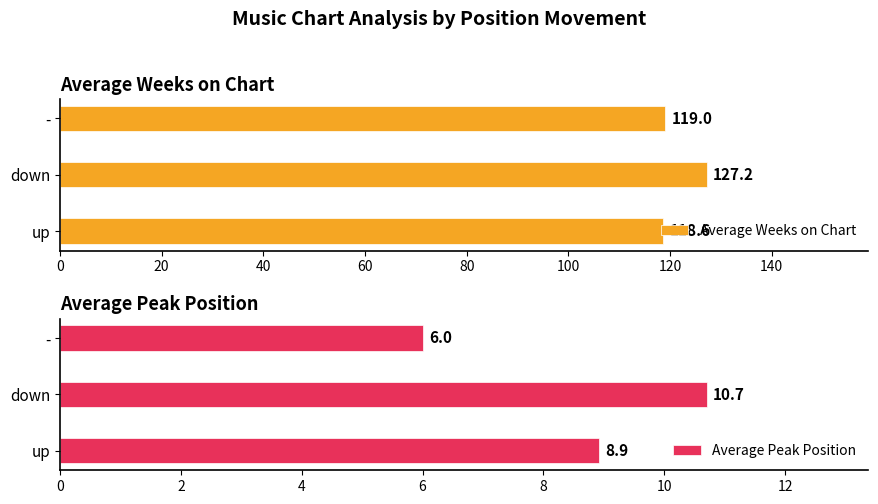

What is the sum of the Average Peak Position values at down and up?

19.6